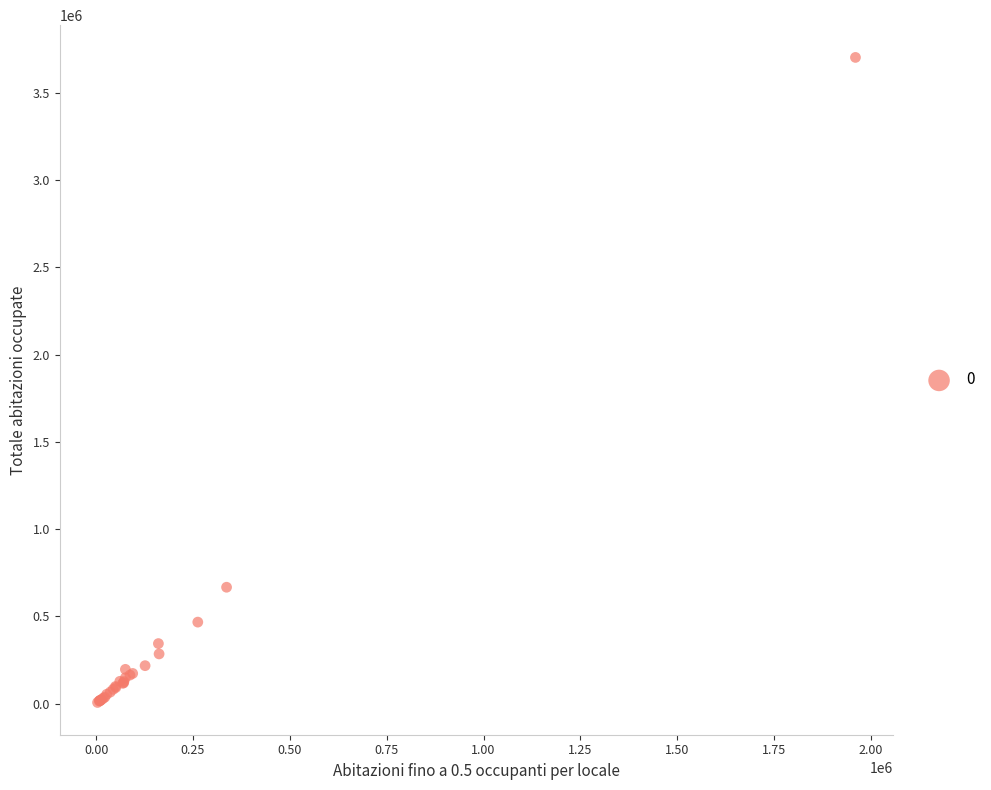

What Y value in the scatter plot is closest to 1854870?

666768